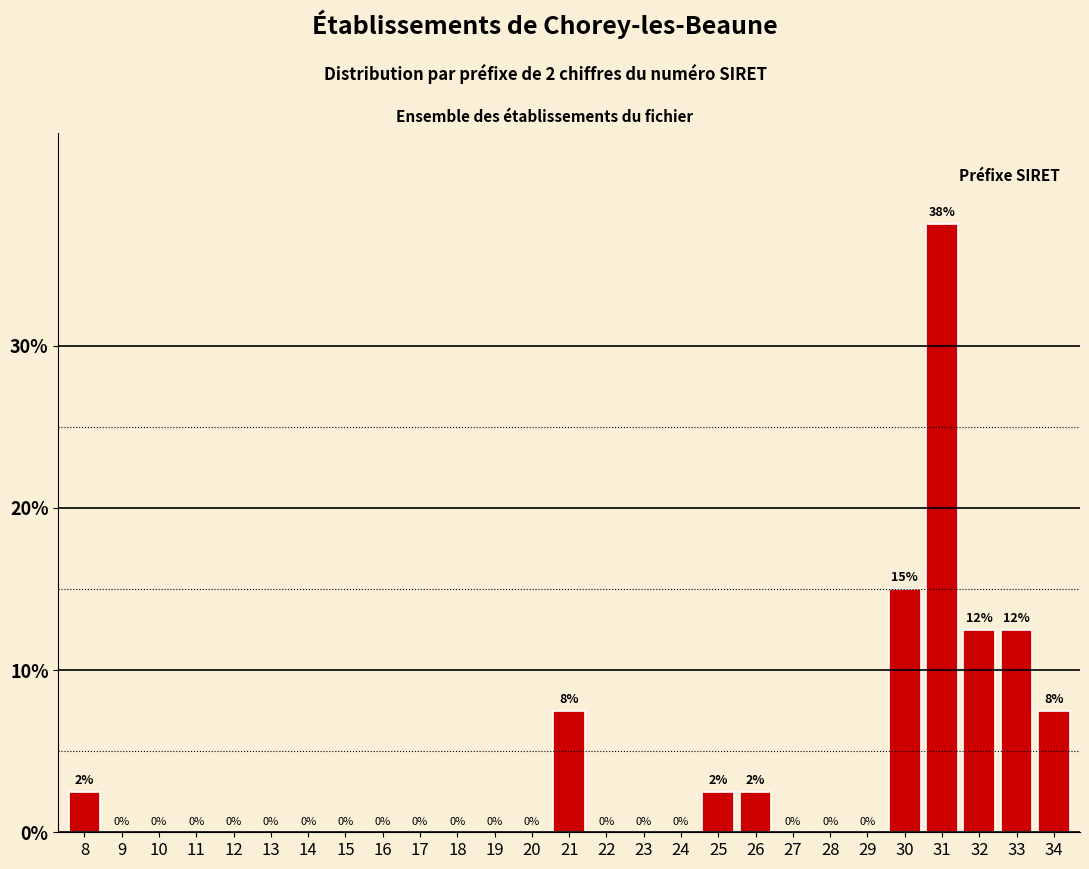

At which label is the value closest to 18?

30